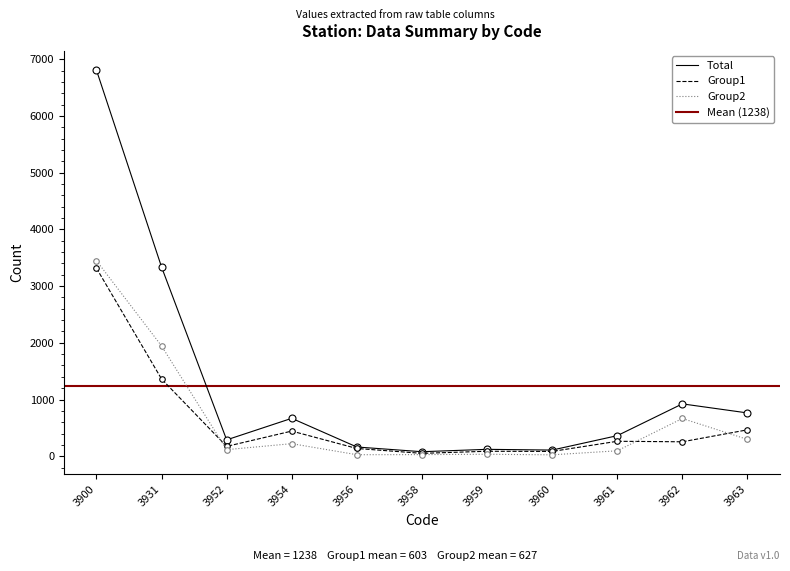

What is the total value across all series at 3962?

1842